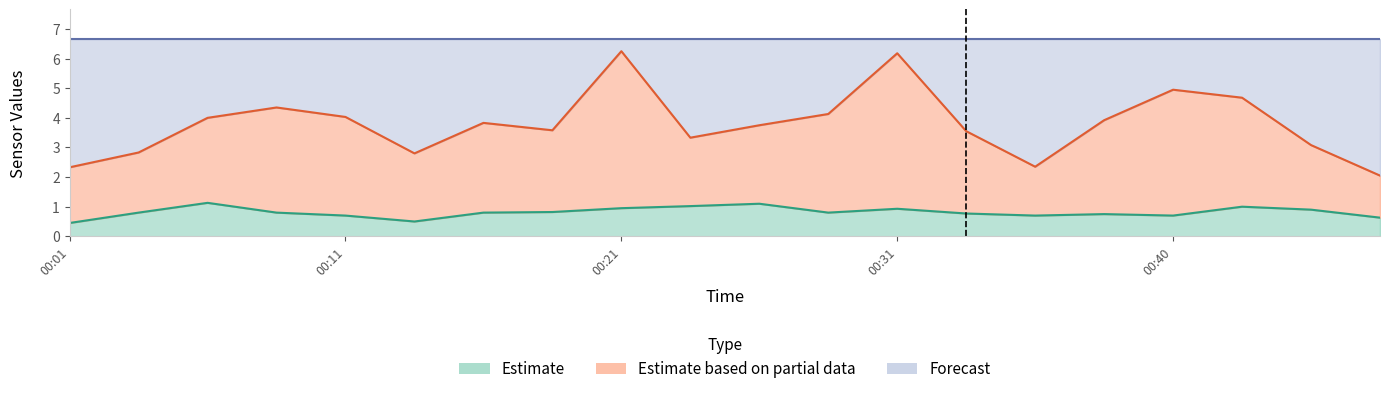

True or false: SDS_P1 and SDS_P2 cross at least once.

False